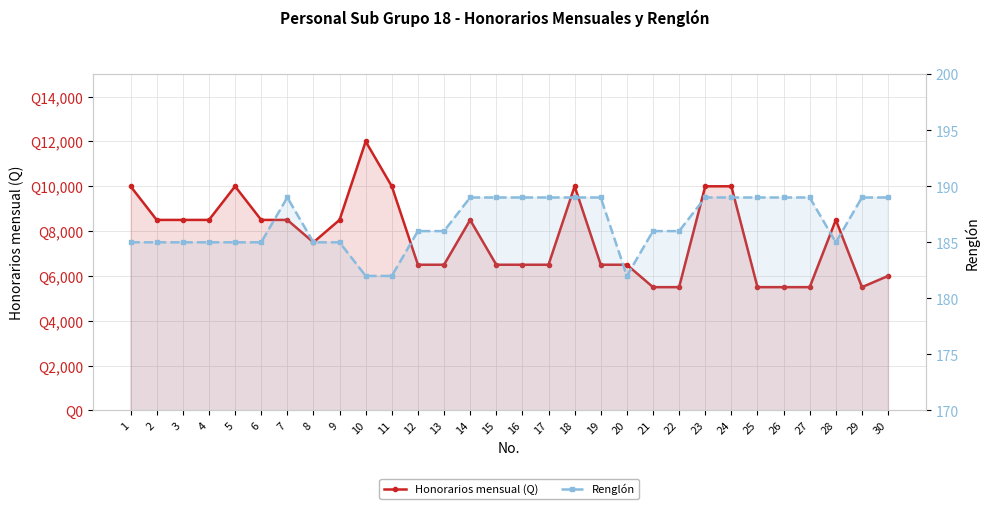

What is the difference between the highest and lowest values at 29?

5311